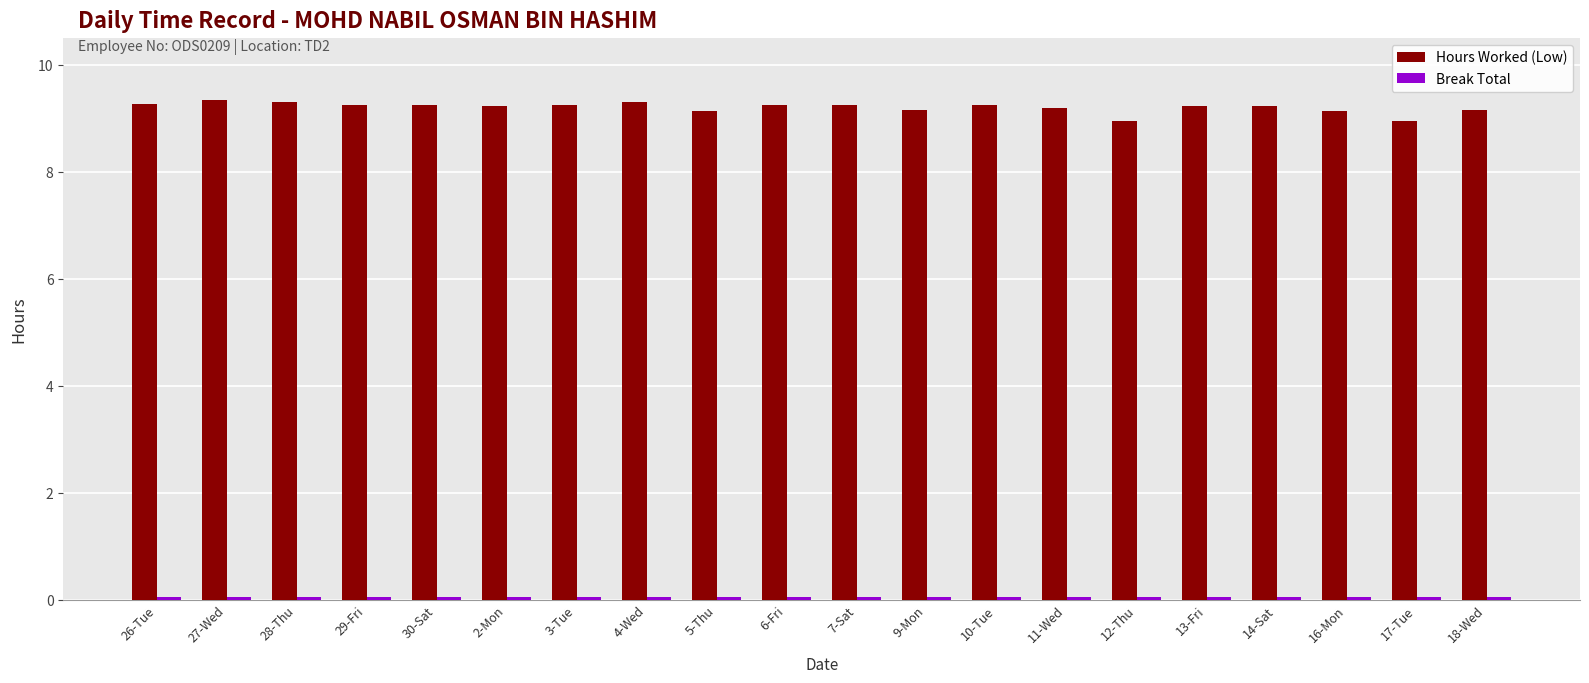

What is the maximum value shown in the chart?

9.3